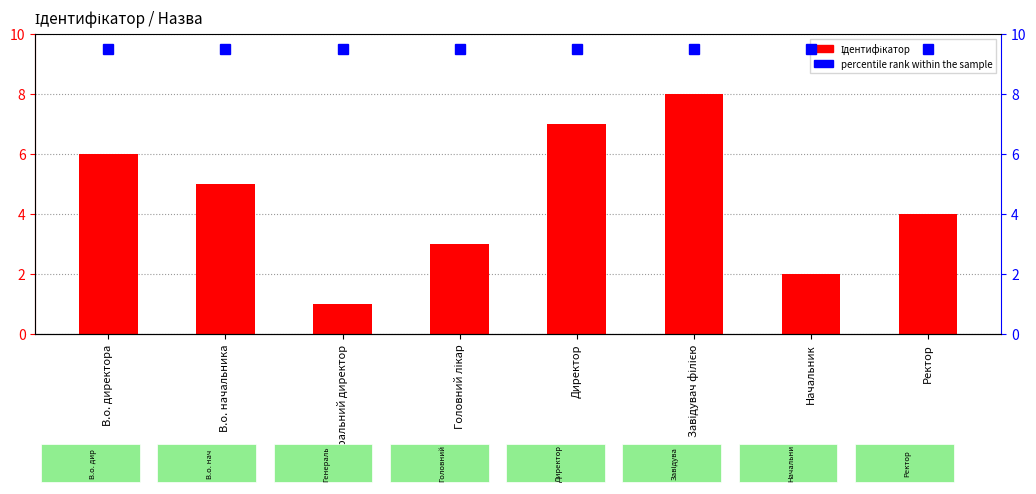

List the labels in order of value, largest first.

Завідувач філією, Директор, В.о. директора, В.о. начальника, Ректор, Головний лікар, Начальник, Генеральний директор